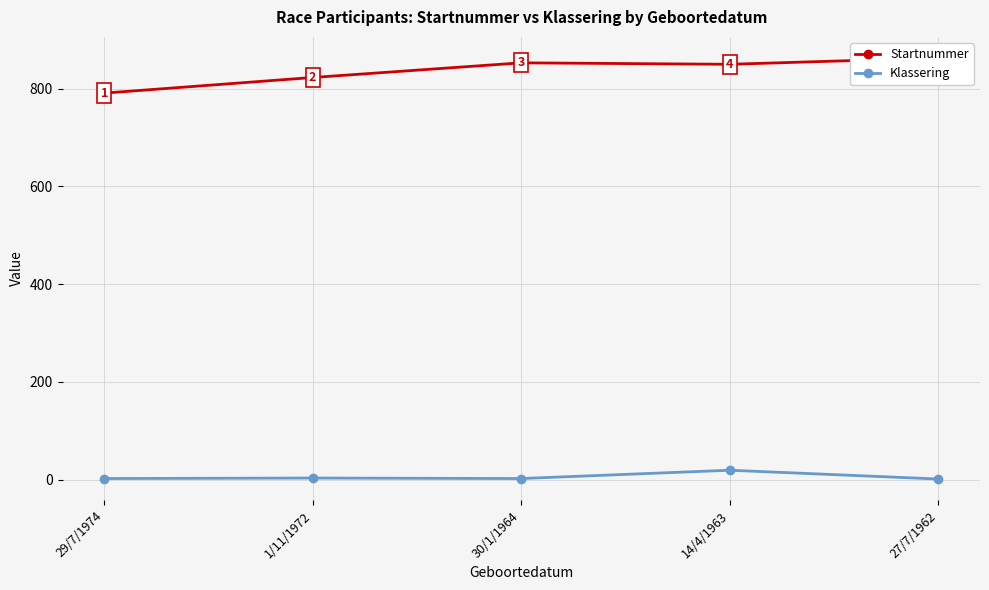

What is the spread (max minus min) of values at 30/1/1964?

851